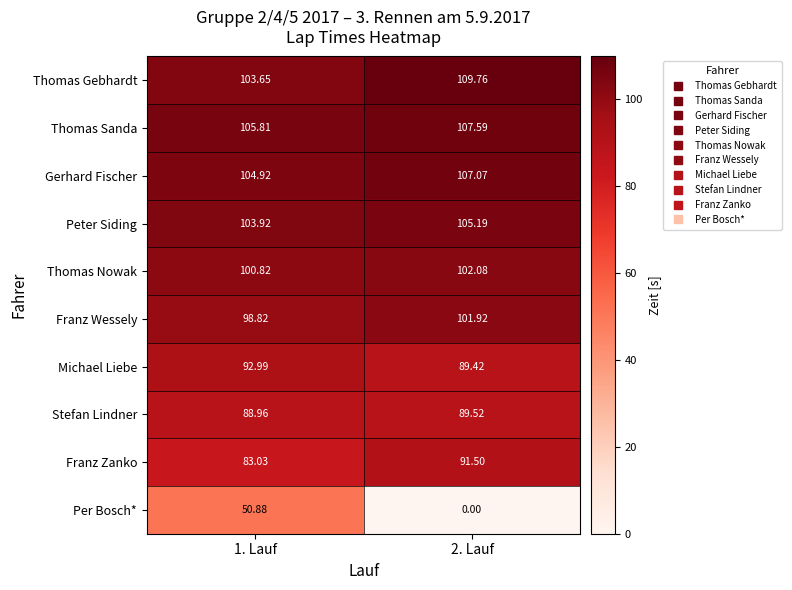

At which category is the sum across all series the highest?

1. Lauf